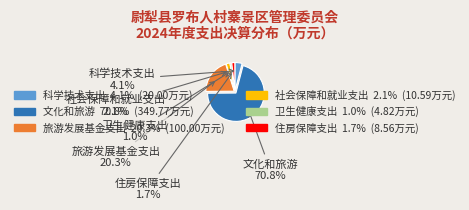

To the nearest percent, what percentage of the pie is 科学技术支出?

4%